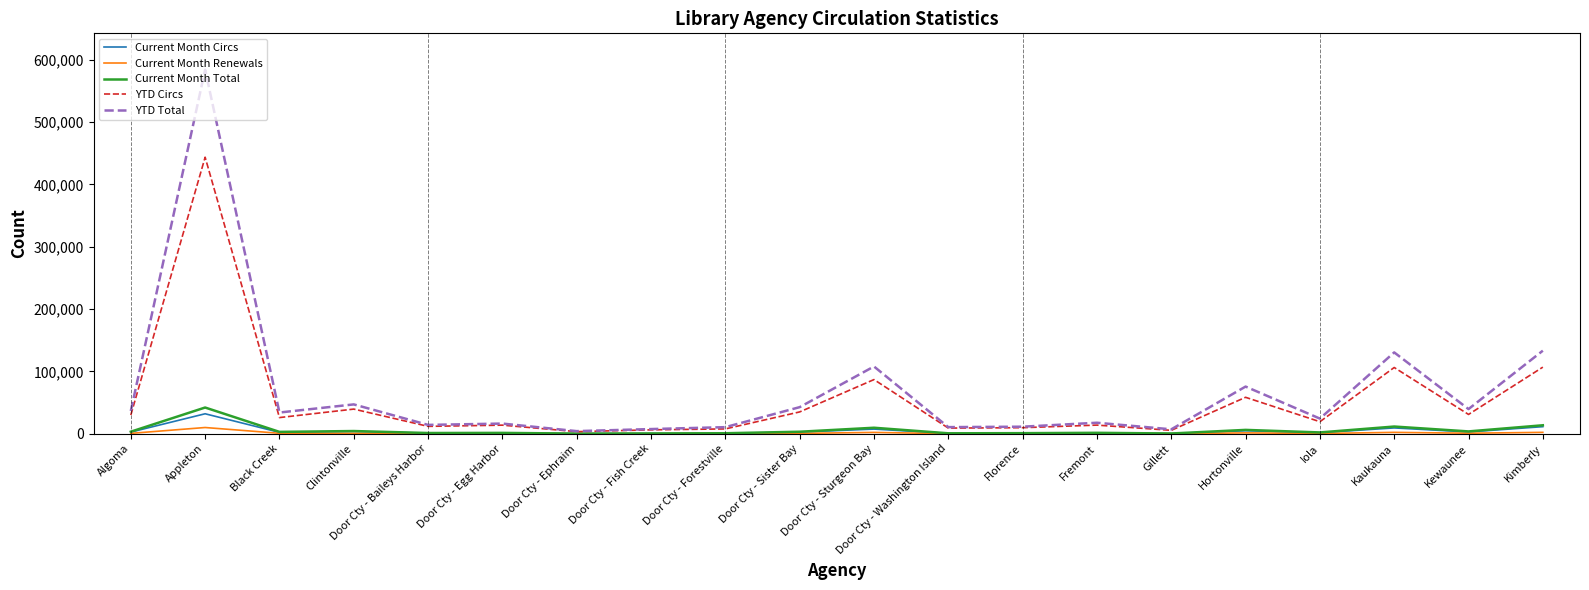

The YTD Circs series shows 6293 at Door Cty - Fish Creek. True or false?

True